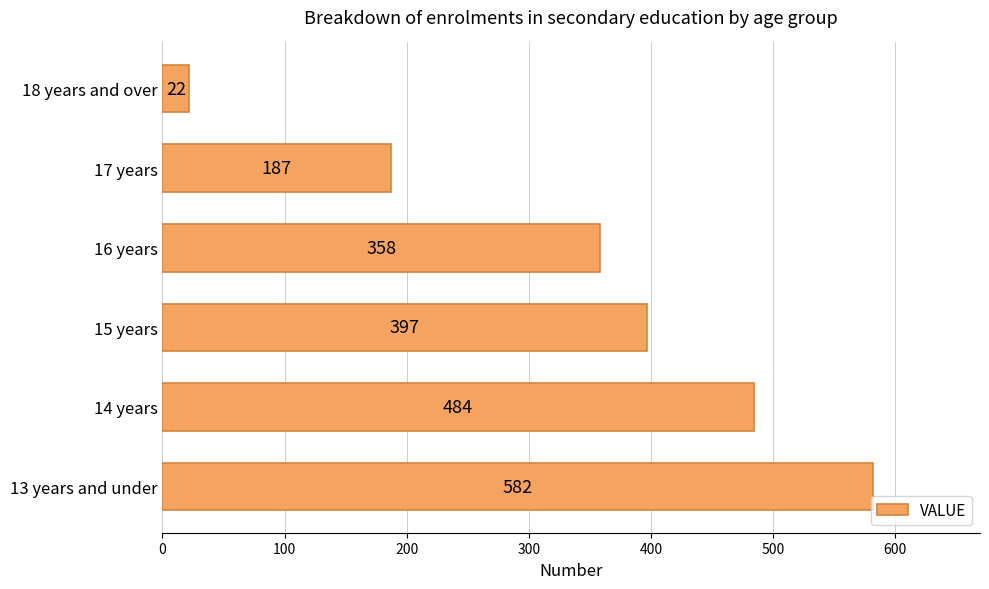

Rank the categories by value from highest to lowest.

13 years and under, 14 years, 15 years, 16 years, 17 years, 18 years and over